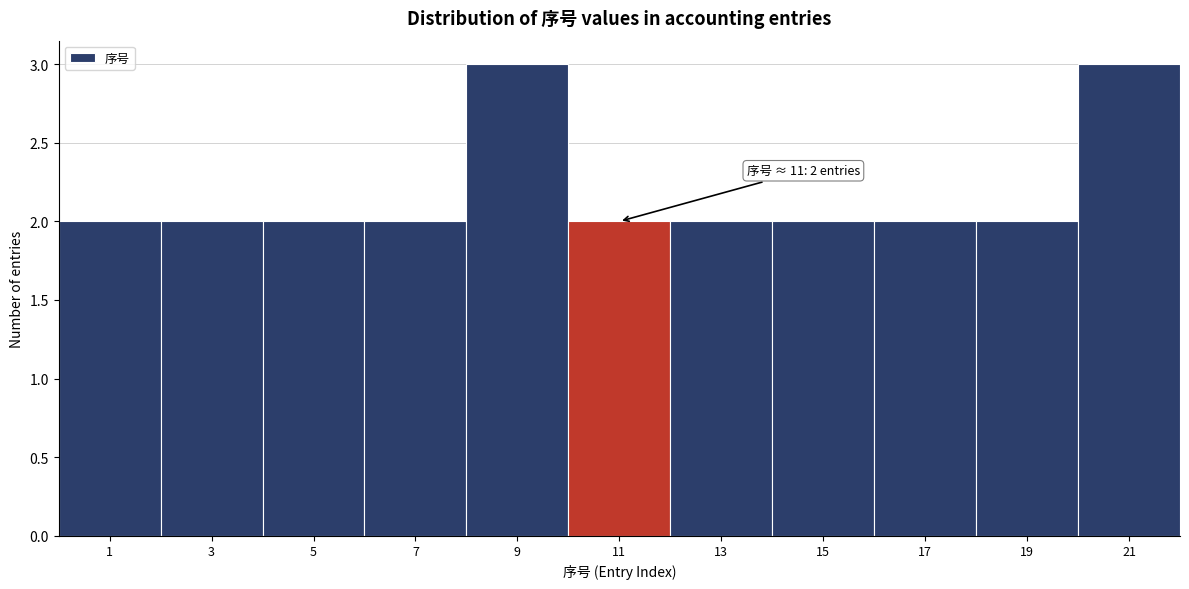

Reading left to right, what are all the values shown in this chart?

1=2	3=2	5=2	7=2	9=3	11=2	13=2	15=2	17=2	19=2	21=3